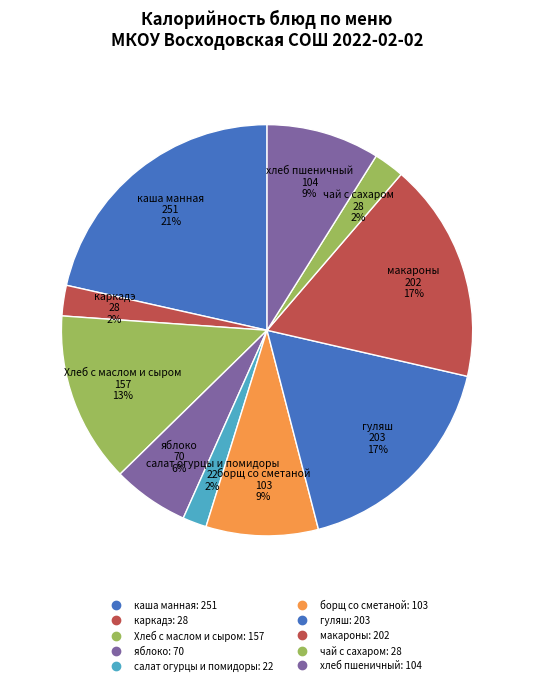

Approximately how many times larger is the value at хлеб пшеничный compared to чай с сахаром?

3.7